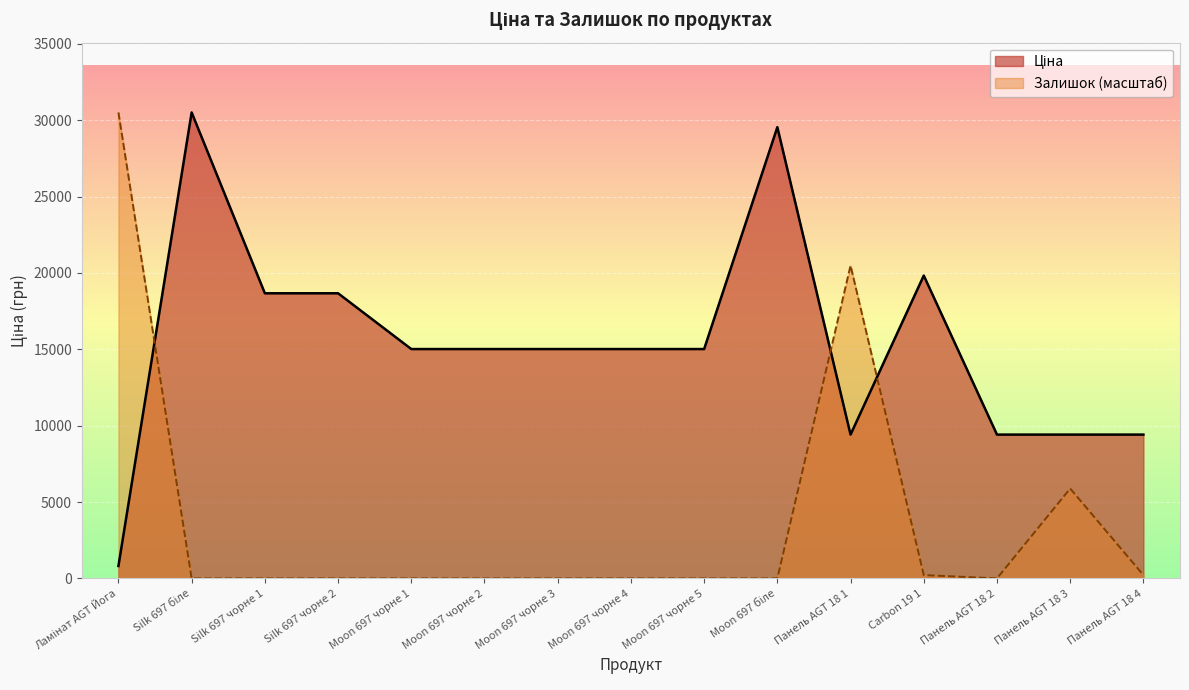

What are all the series names shown in the legend?

Ціна, Залишок